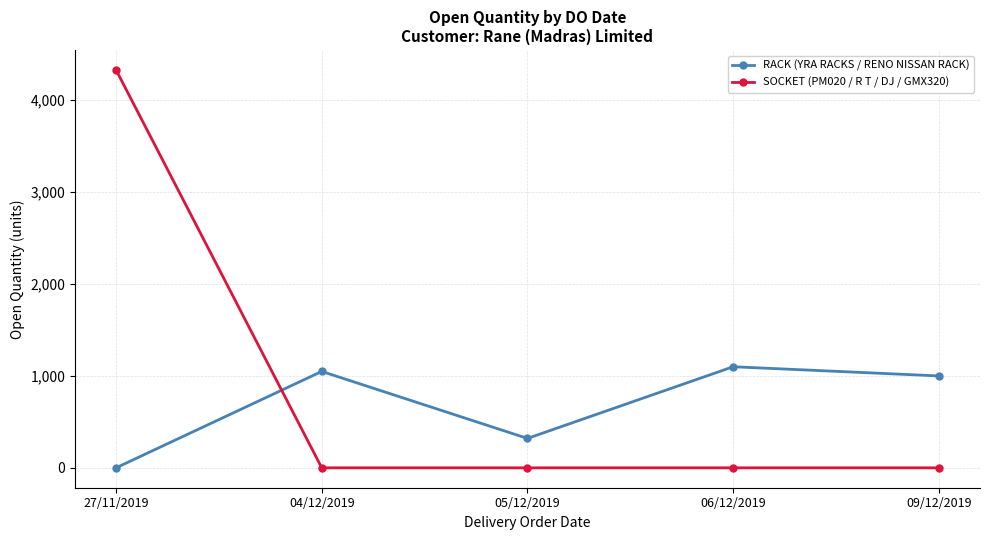

Where is the first local minimum for RACK (YRA RACKS / RENO NISSAN RACK)?

05/12/2019